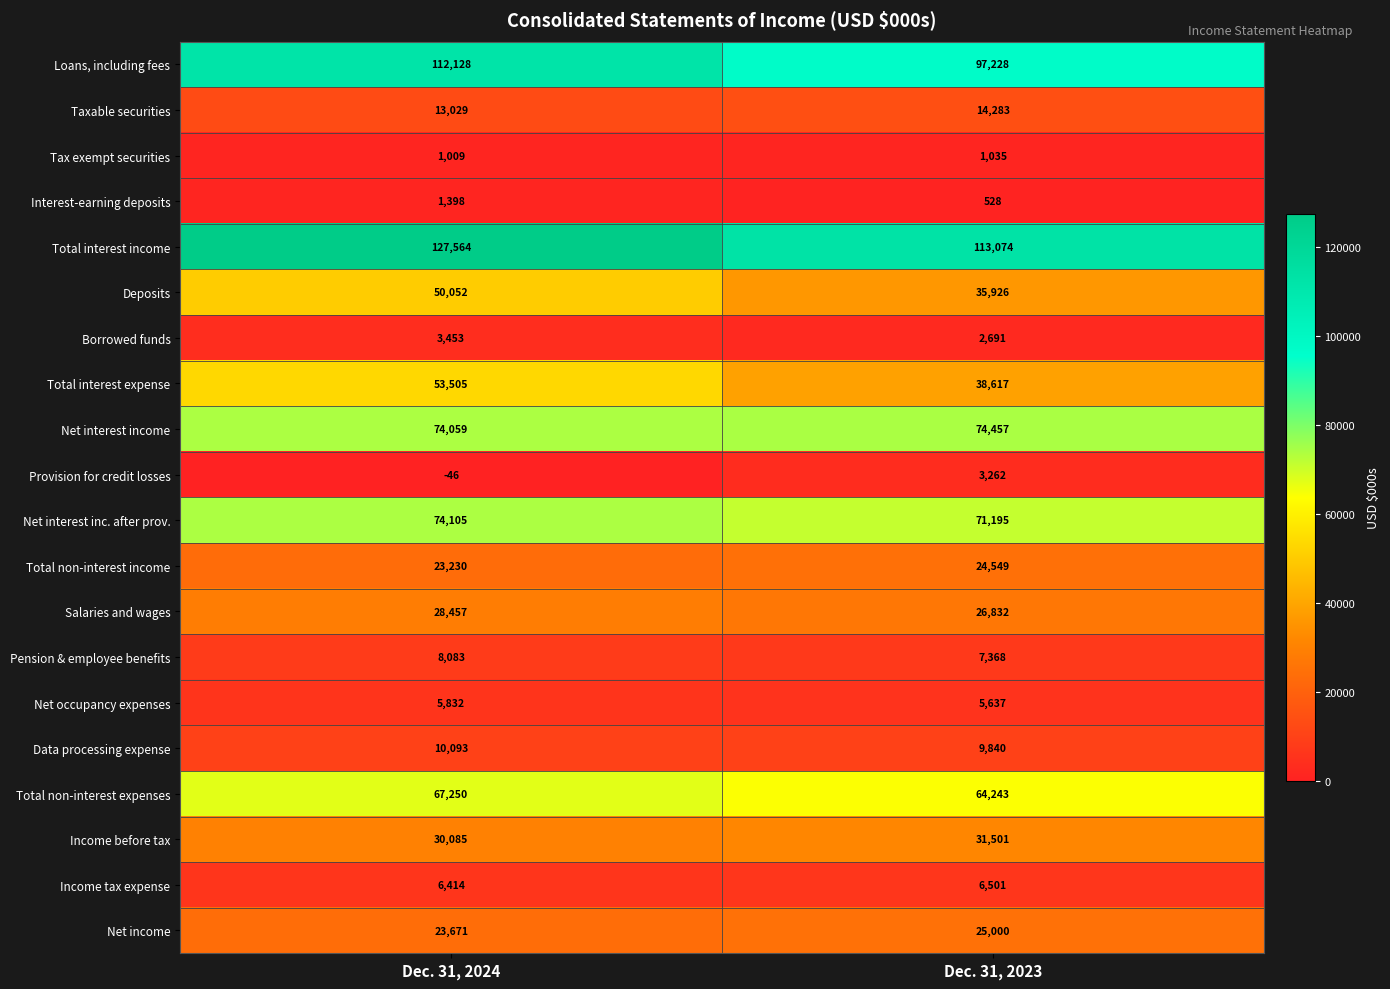

The Provision for credit losses series shows -22 at Dec. 31, 2024. True or false?

False